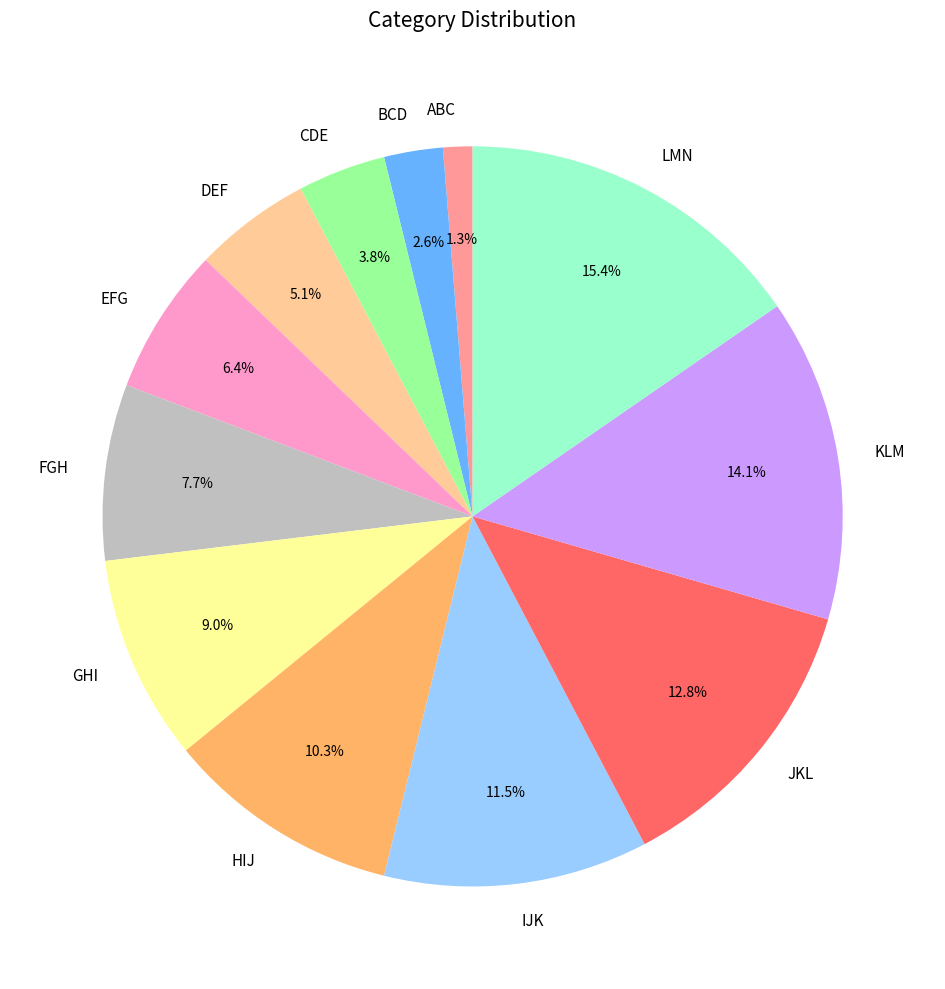

How many slices are in this pie chart?

12